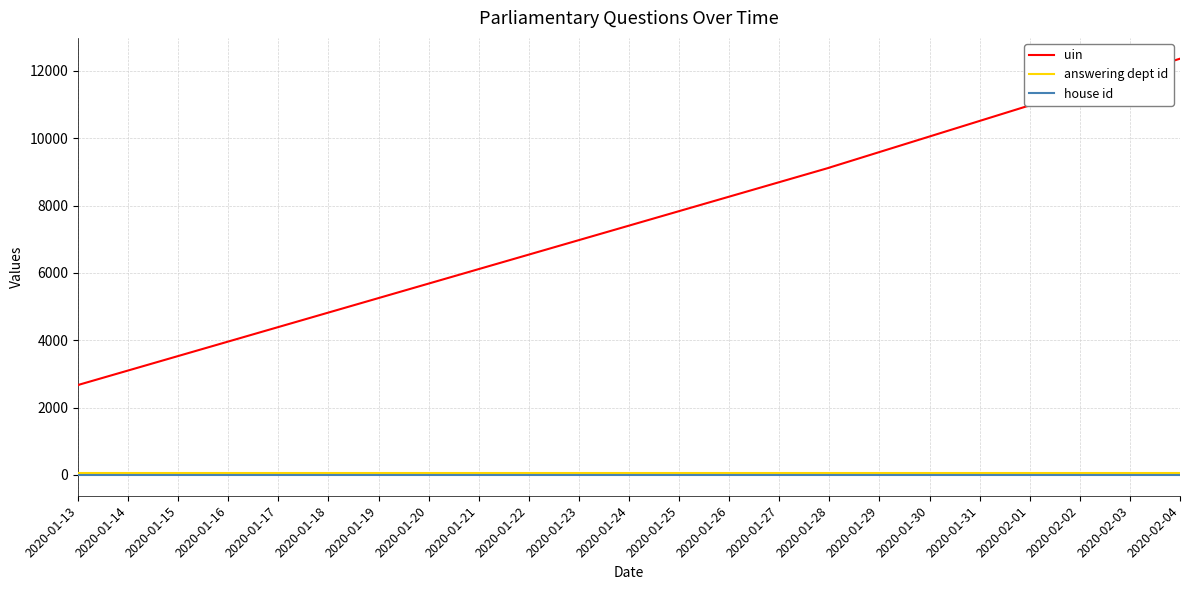

What is the value of the answering dept id point at the 2nd from the left?

60